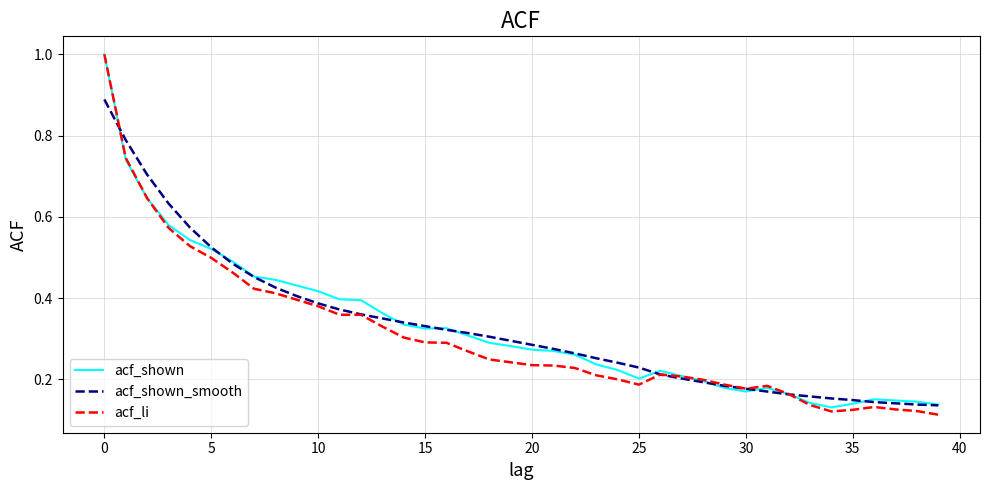

Which series has the largest range (max minus min)?

acf_li